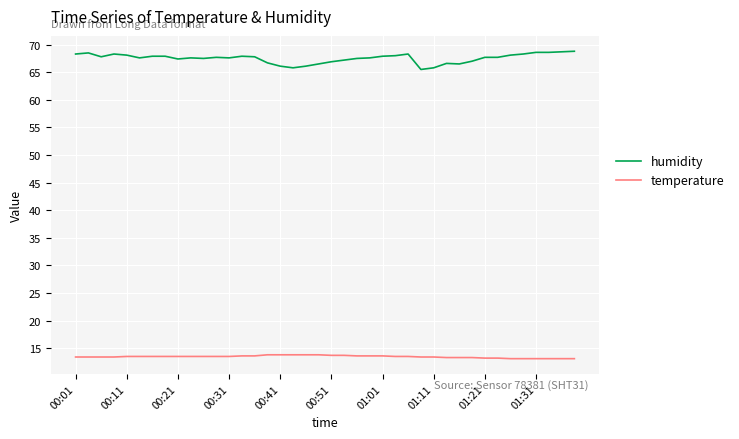

Which series has the largest total across all categories?

humidity